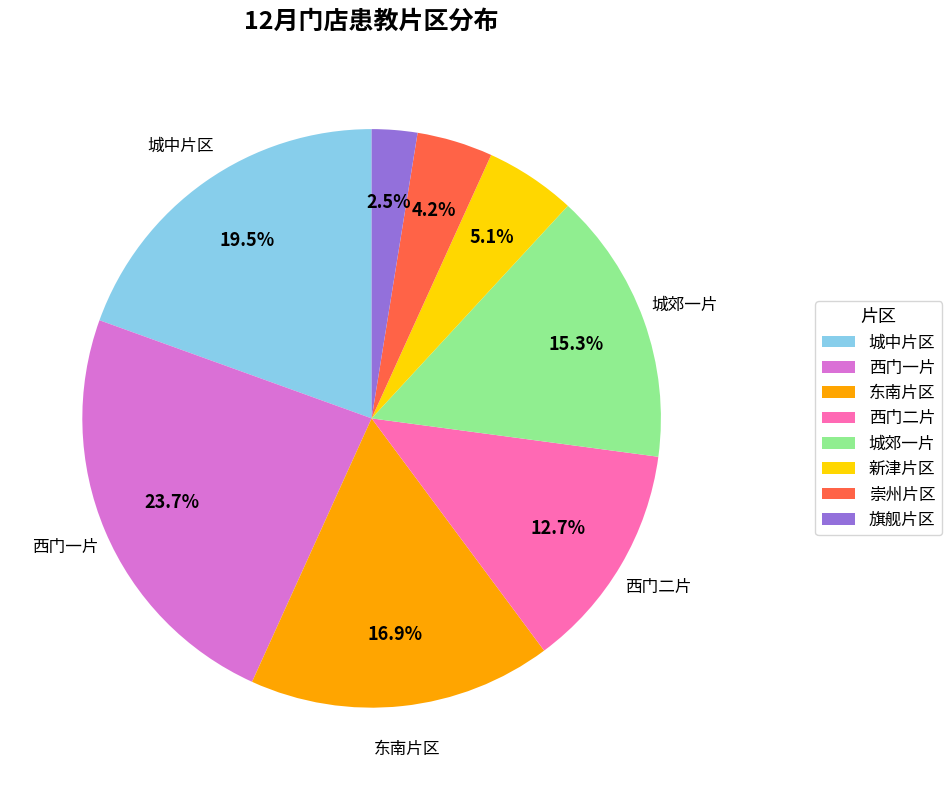

What is the ratio of the value at 旗舰片区 to the value at 城中片区?

0.1